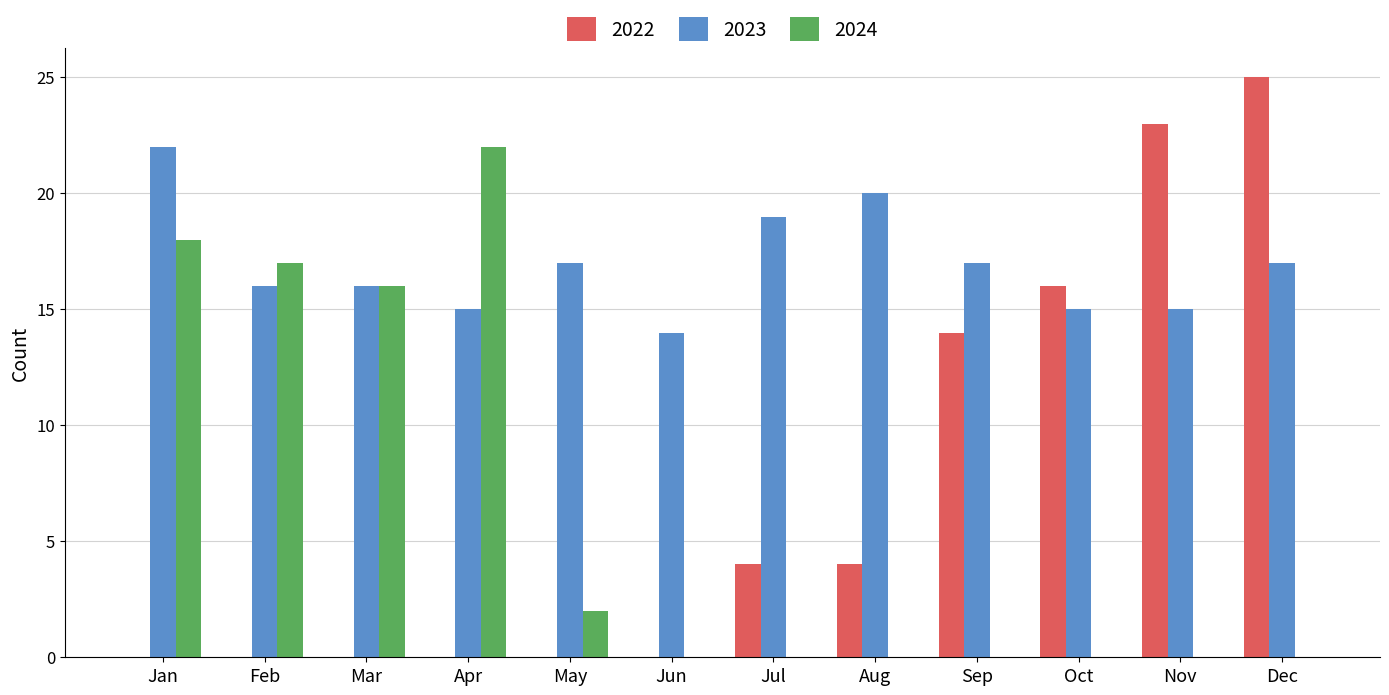

Which category has the highest value across all series?

Dec